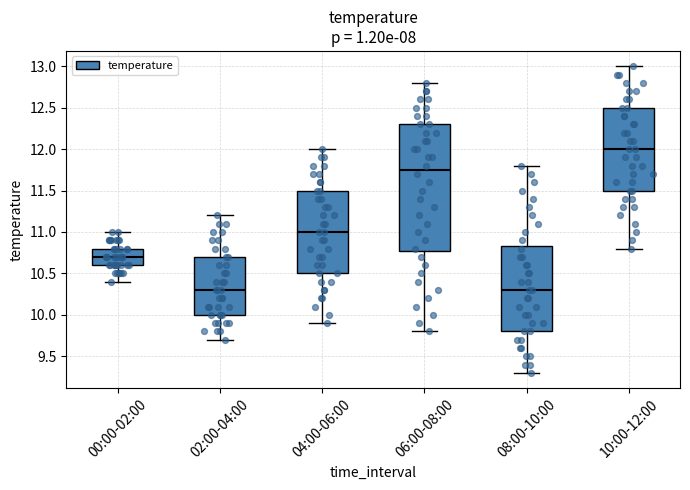

Reading left to right, transcribe this box plot: for each box, give where its median line is, the range the box spans, and where its two whiskers end, as read against the y-axis. The values are not printed on the chart, so give them approximately, as read against the axis.

00:00-02:00: median 10.70, box 10.60 to 10.80, whiskers 10.40 to 11.00
02:00-04:00: median 10.30, box 10.00 to 10.70, whiskers 9.70 to 11.20
04:00-06:00: median 11.00, box 10.50 to 11.50, whiskers 9.90 to 12.00
06:00-08:00: median 11.75, box 10.80 to 12.30, whiskers 9.80 to 12.80
08:00-10:00: median 10.30, box 9.80 to 10.85, whiskers 9.30 to 11.80
10:00-12:00: median 12.00, box 11.50 to 12.50, whiskers 10.80 to 13.00